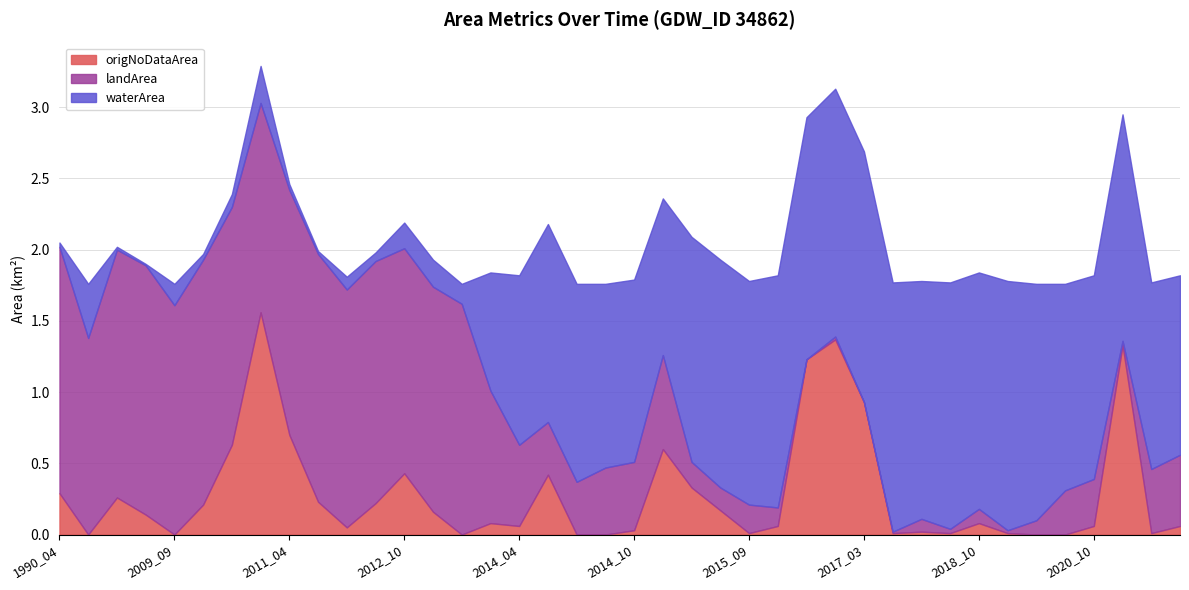

At which label does origNoDataArea reach its peak?

2010_10